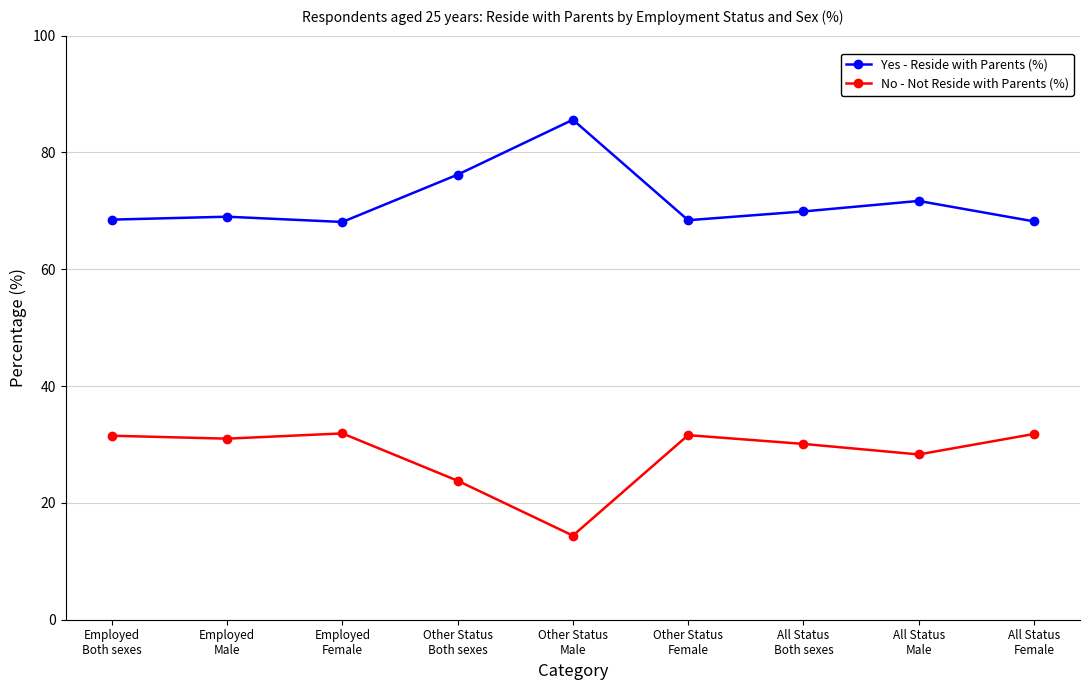

What is the value of the No - Not Reside with Parents (%) point at the 7th from the left?

30.1